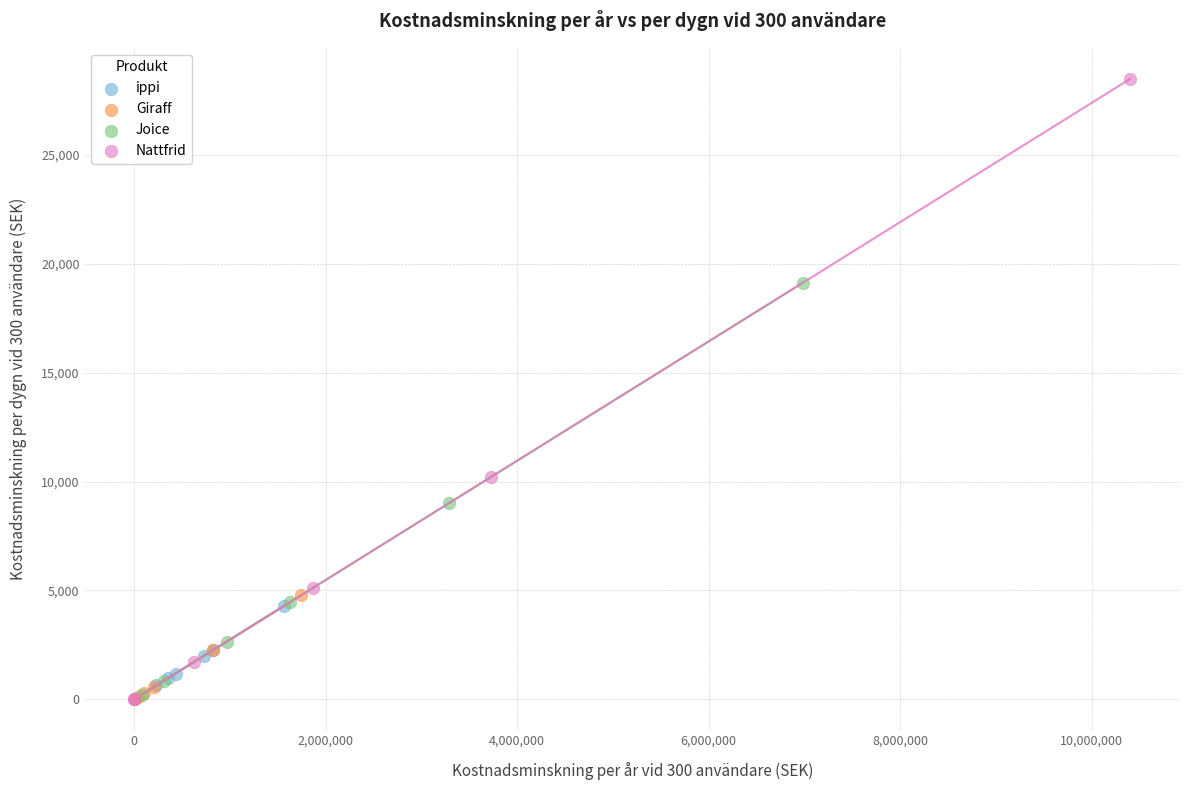

Which series has the largest Y range (max minus min)?

Nattfrid